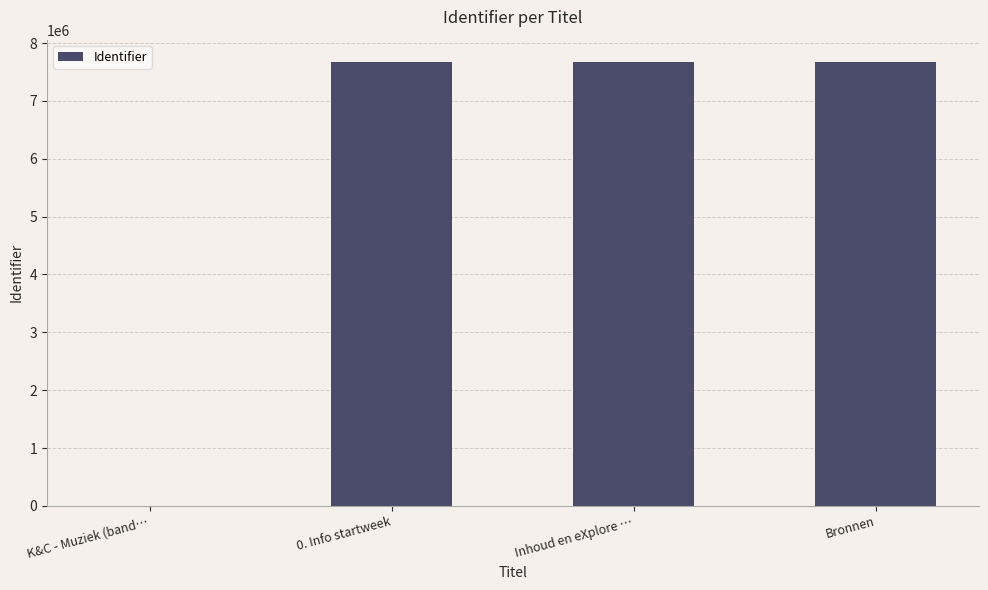

What is the sum of all values?

23023093